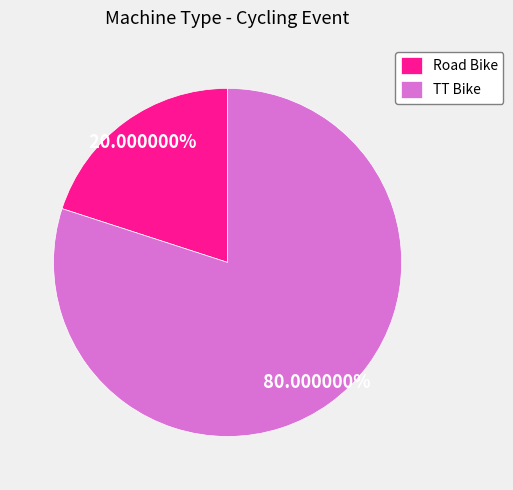

How many slices are in this pie chart?

2